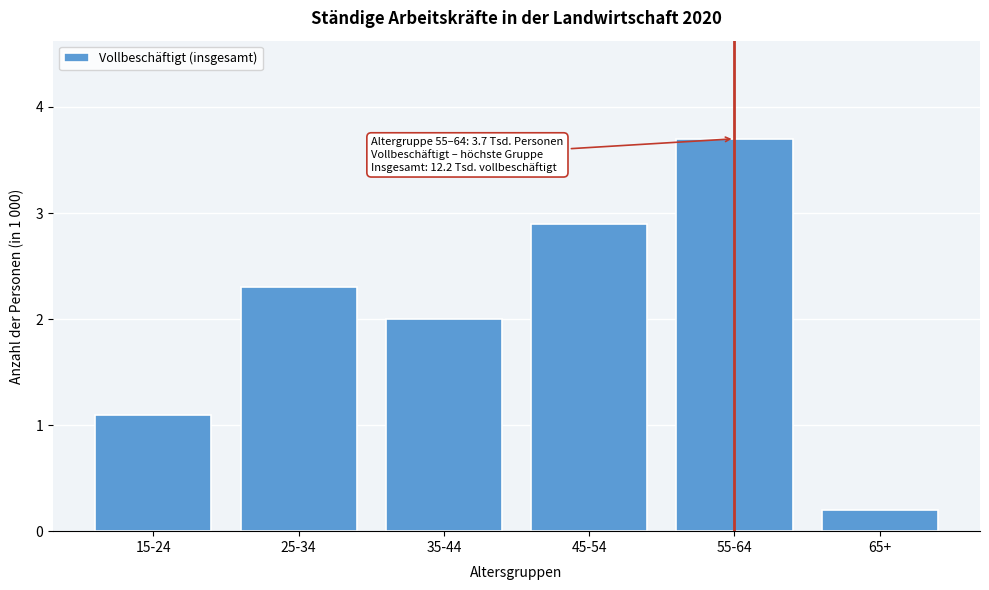

Reading left to right, transcribe all the data shown in this chart.

1.1	2.3	2.0	2.9	3.7	0.2